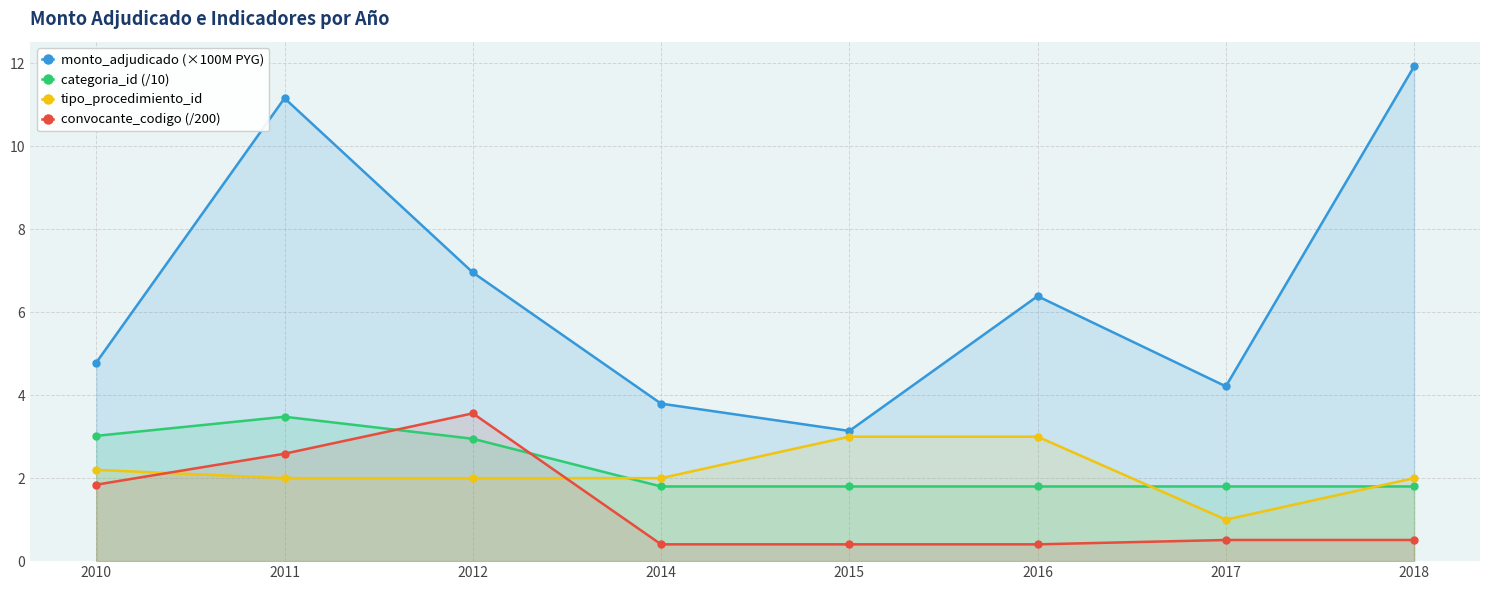

Which category has the lowest value in the tipo_procedimiento_id series?

2017